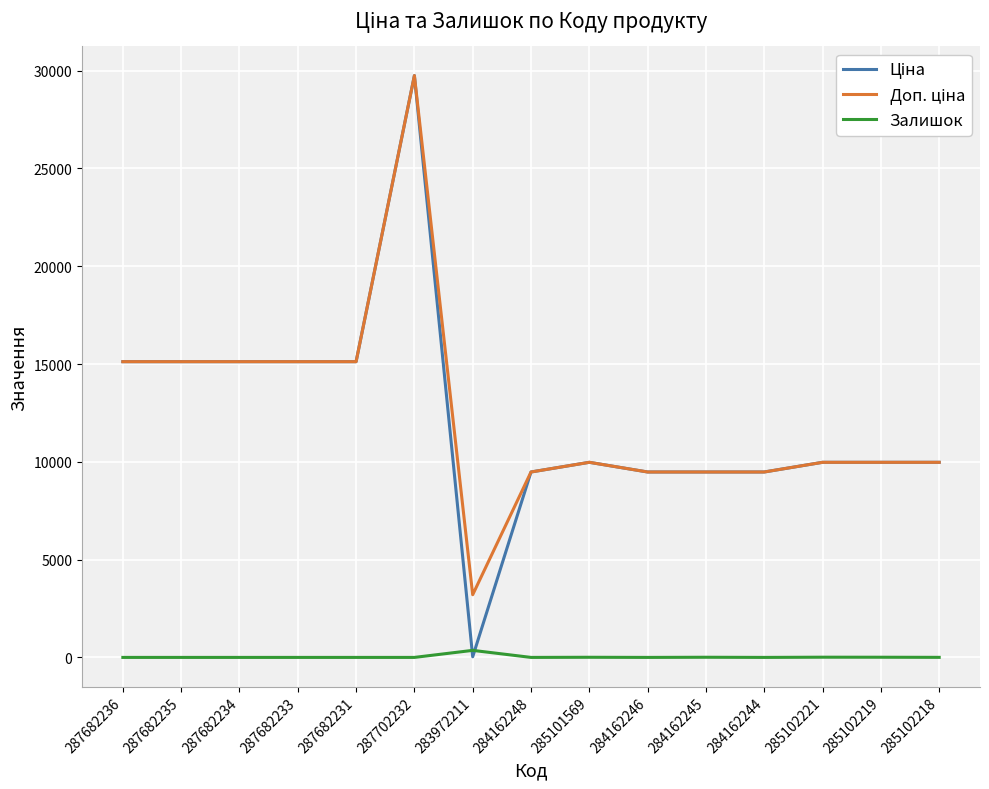

What is the total value across all series at 284162248?

18960.1